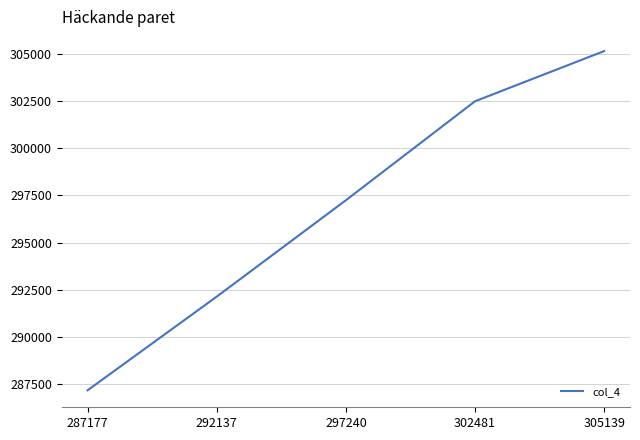

At which label is the value closest to 296158?

297240